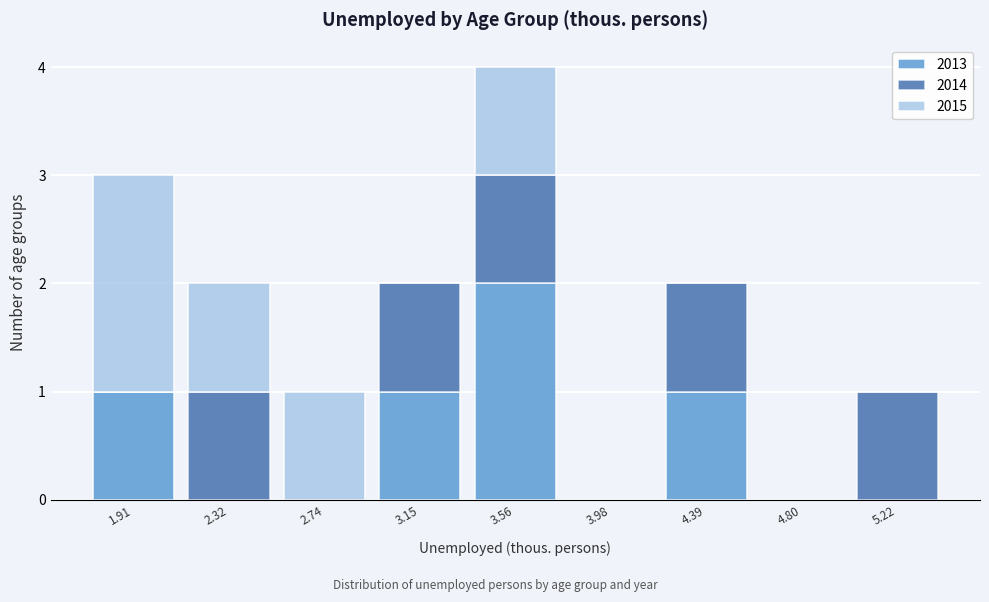

Reading left to right, transcribe this chart: for each stacked bar, give the range it covers on the x-axis and its total height. Neither the bar edges nor the heights are printed on the chart, so give them approximately, as read against the axes.

1.70 to 2.10: 3
2.10 to 2.55: 2
2.55 to 2.95: 1
2.95 to 3.35: 2
3.35 to 3.75: 4
3.75 to 4.20: 0
4.20 to 4.60: 2
4.60 to 5.00: 0
5.00 to 5.40: 1